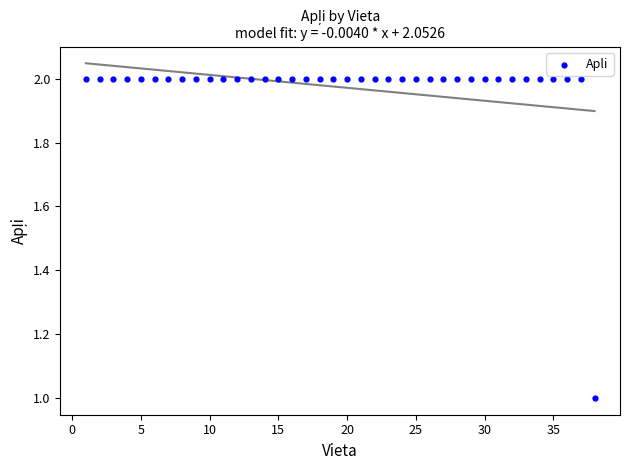

What is the range of X values (max minus min)?

37